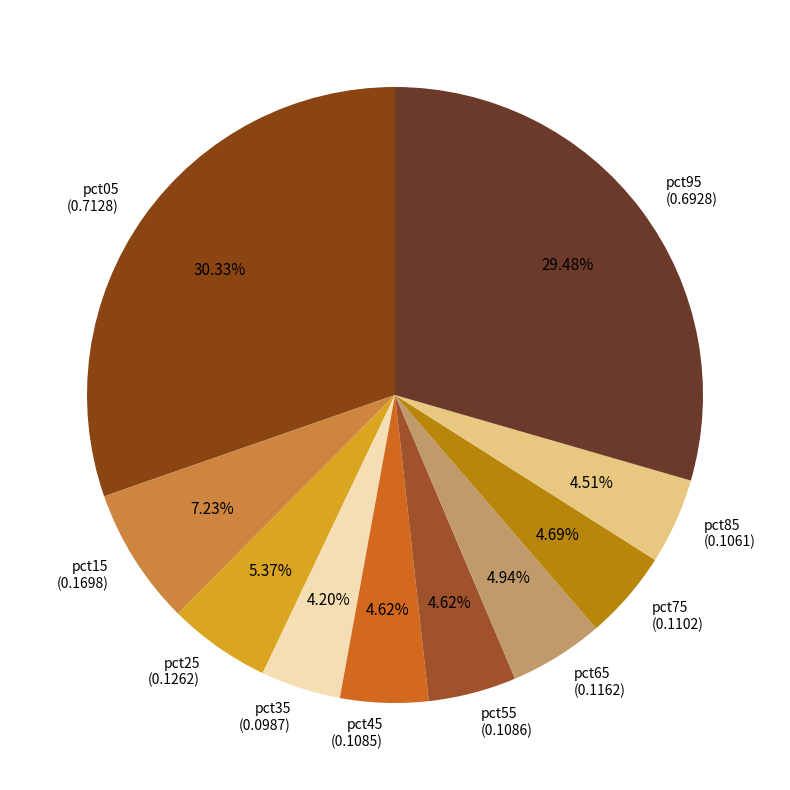

To the nearest percent, what percentage of the pie is pct75?

5%